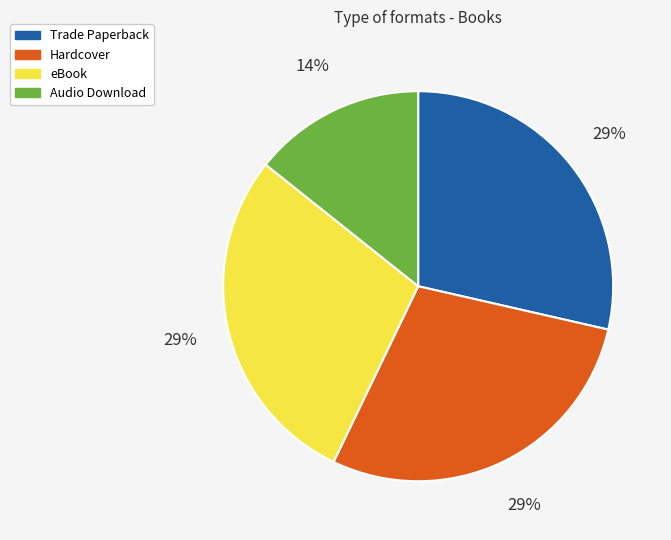

What is the ratio of the value at Audio Download to the value at eBook?

0.5